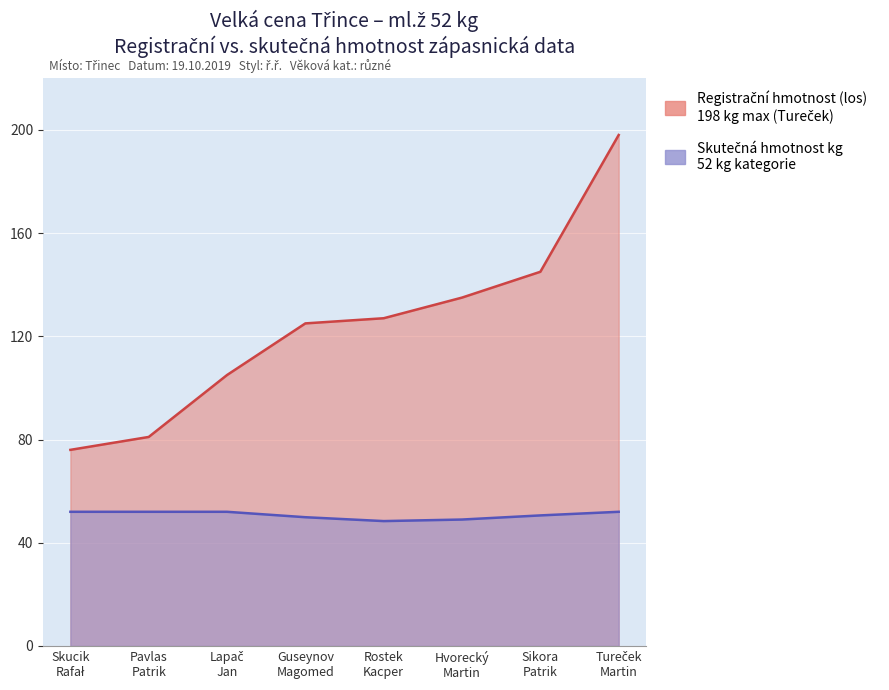

How many distinct data groups are displayed?

2